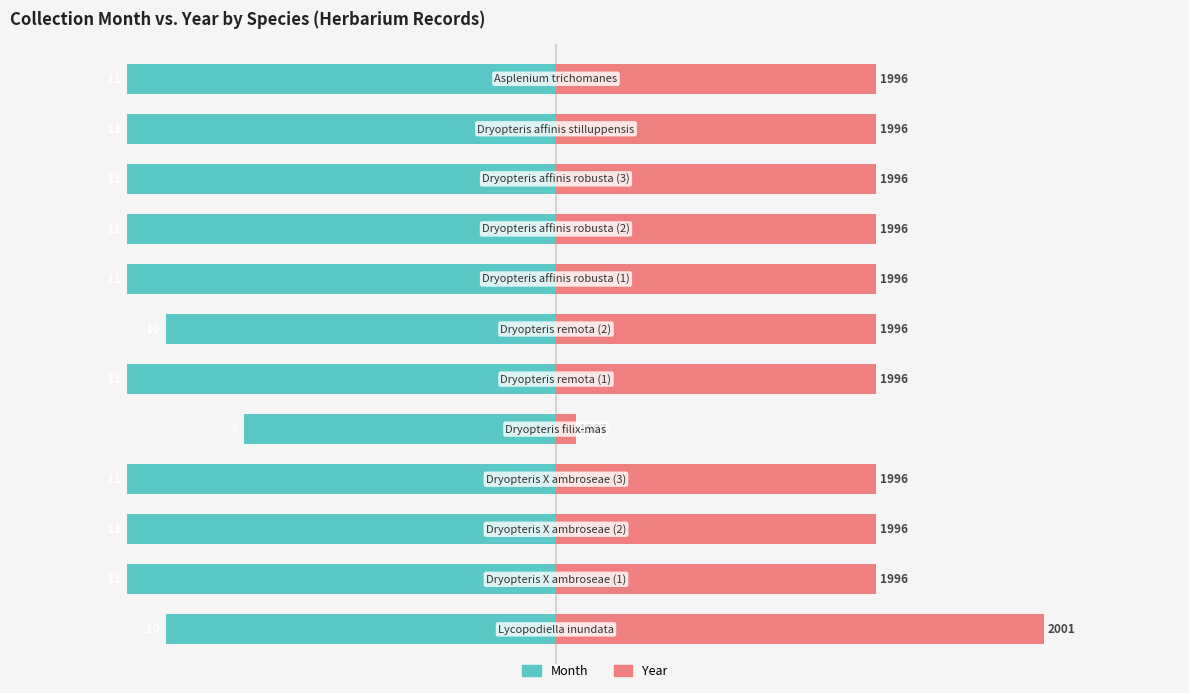

Which series has the largest range (max minus min)?

Year